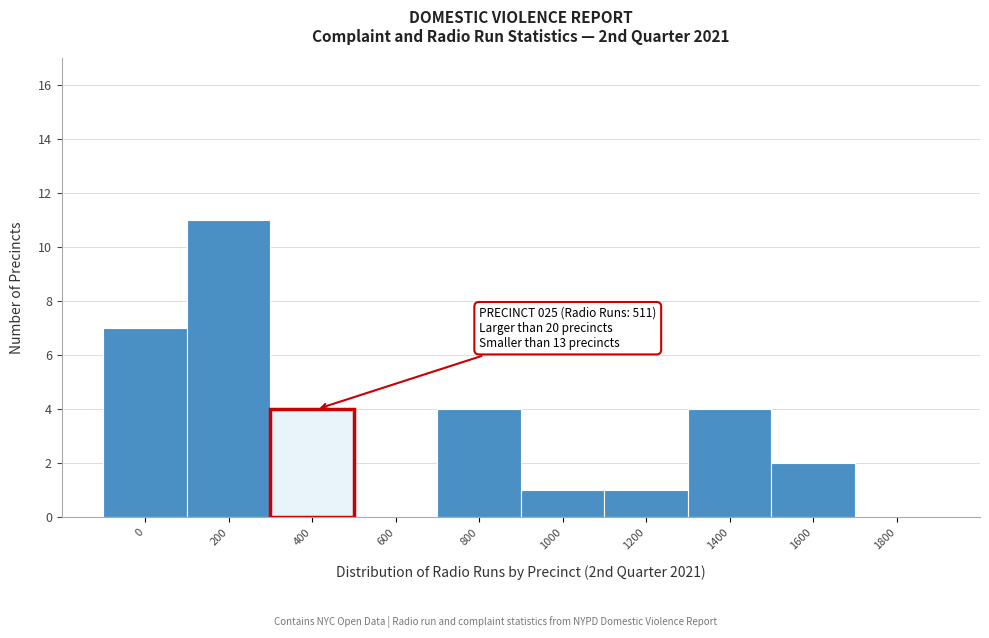

Reading left to right, what are all the values shown in this chart?

0=7	200=11	400=4	600=0	800=4	1000=1	1200=1	1400=4	1600=2	1800=0